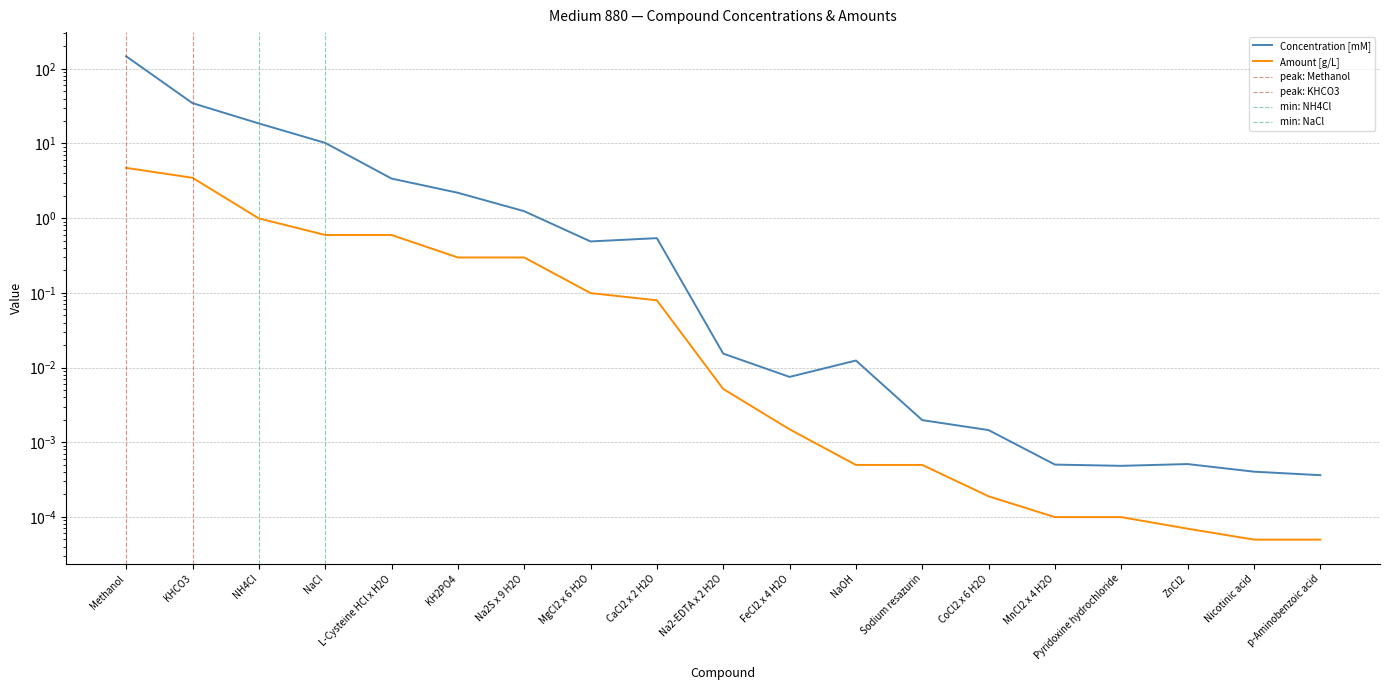

Which series has the widest spread of values?

Concentration [mM]